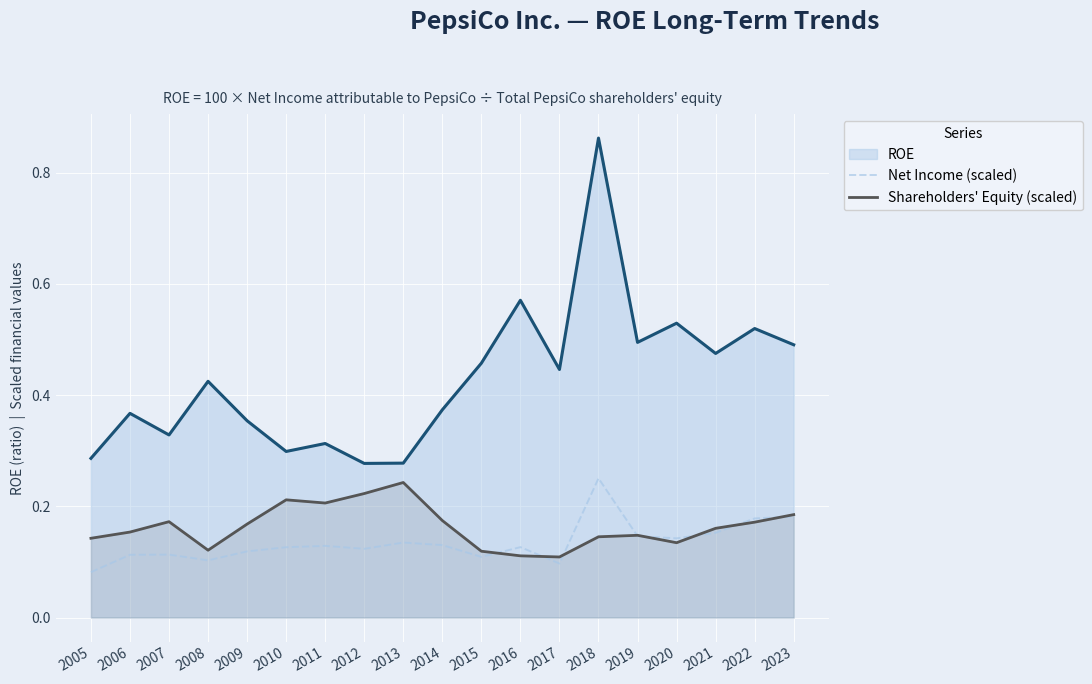

What is the smallest value displayed?

0.1